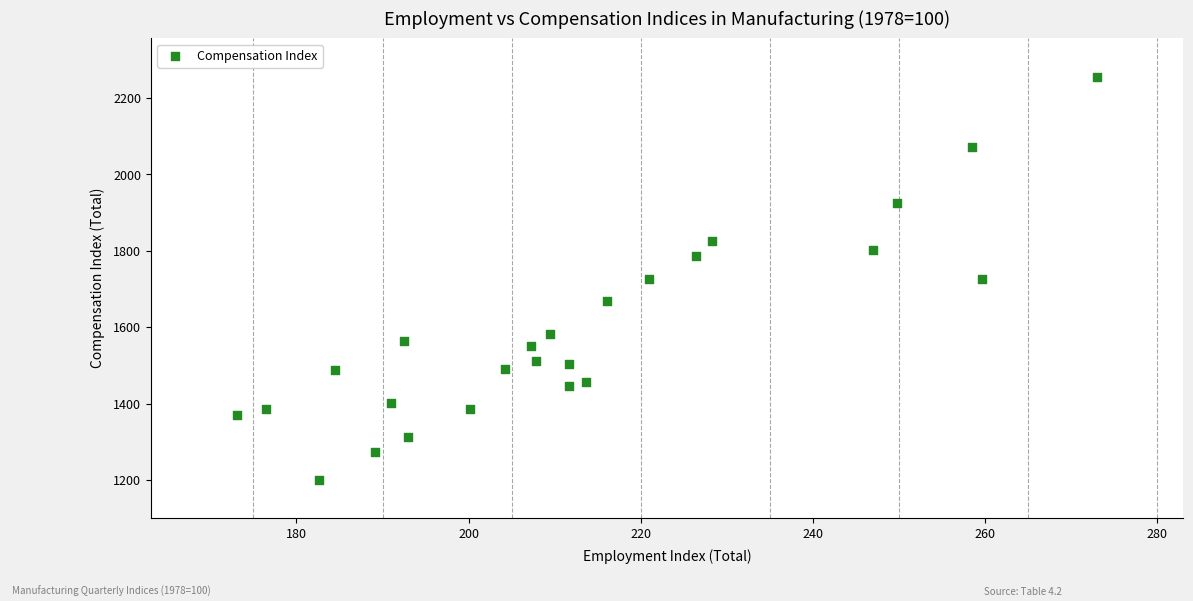

What is the range of X values (max minus min)?

99.9